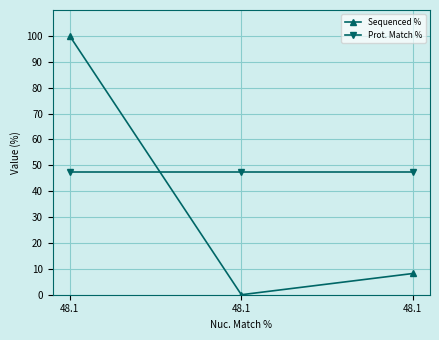

Count the number of data series in this chart.

2